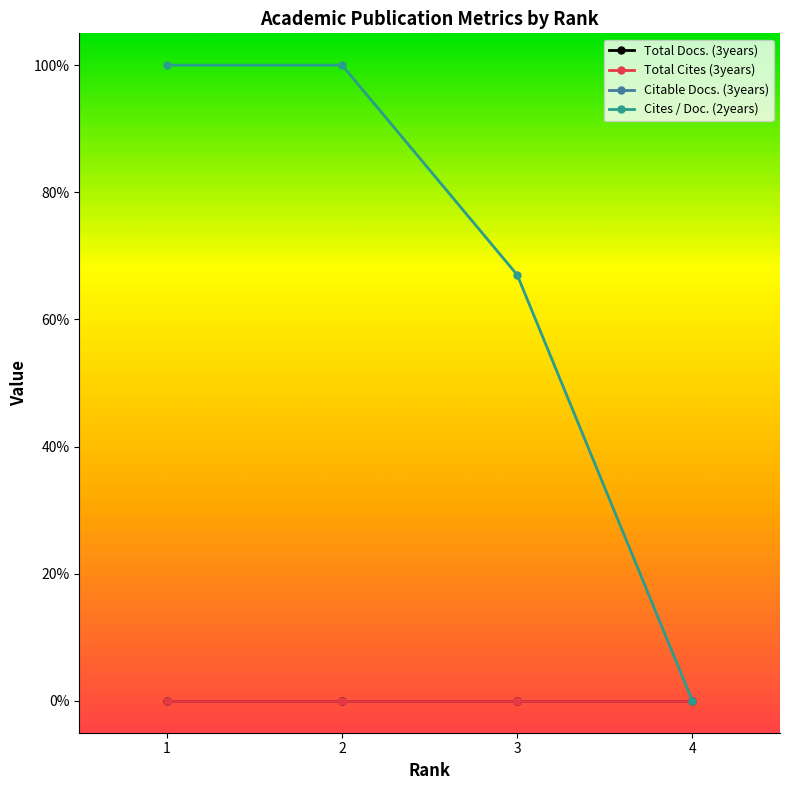

Between 4 and 1, which is larger?

1